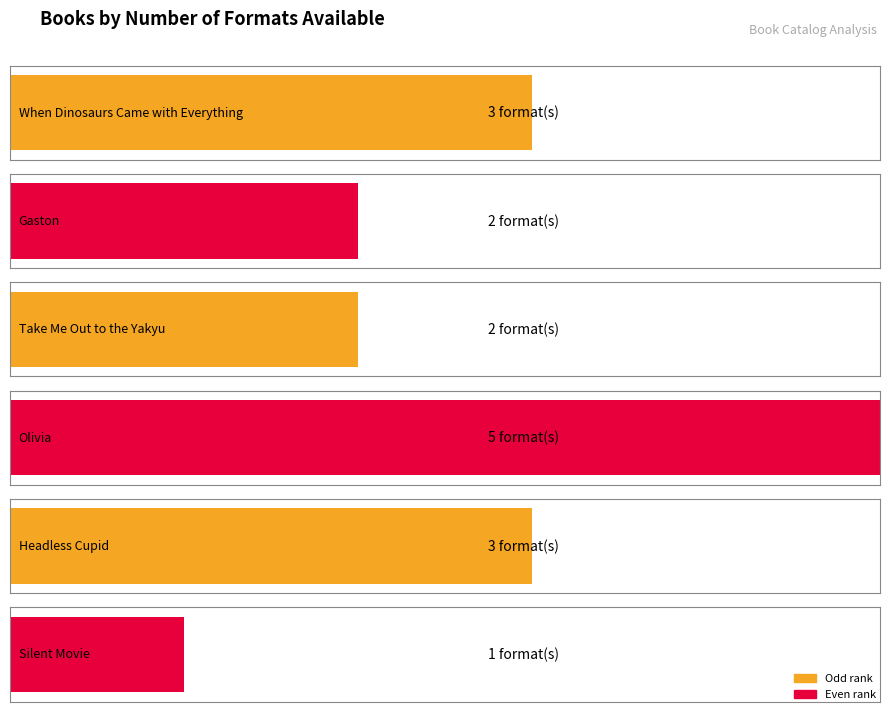

Reading left to right, what are all the values shown in this chart?

When Dinosaurs Came with Everything=3	Gaston=2	Take Me Out to the Yakyu=2	Olivia=5	Headless Cupid=3	Silent Movie=1